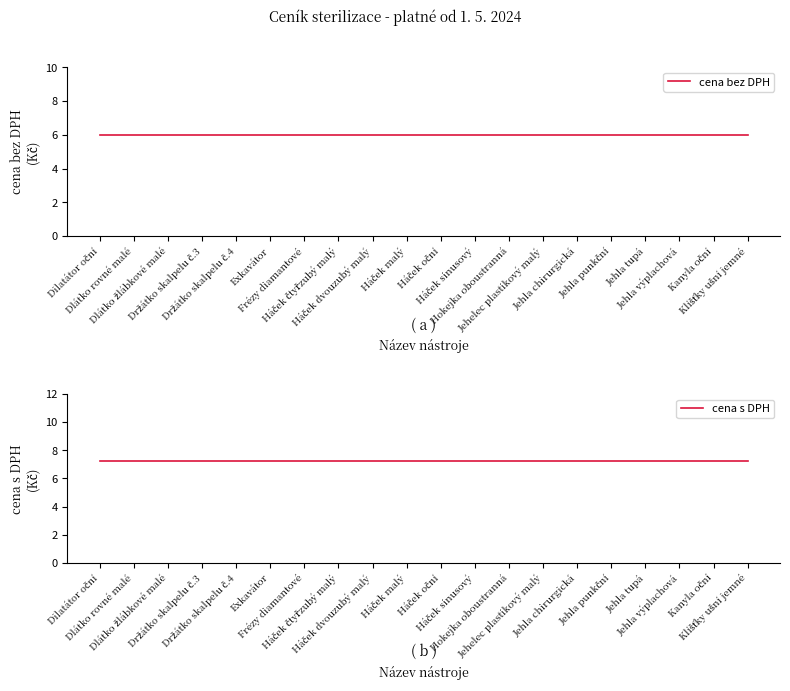

Reading left to right, what are all the values shown in this chart?

cena bez DPH: 6.0	6.0	6.0	6.0	6.0	6.0	6.0	6.0	6.0	6.0	6.0	6.0	6.0	6.0	6.0	6.0	6.0	6.0	6.0	6.0
cena s DPH: 7.3	7.3	7.3	7.3	7.3	7.3	7.3	7.3	7.3	7.3	7.3	7.3	7.3	7.3	7.3	7.3	7.3	7.3	7.3	7.3